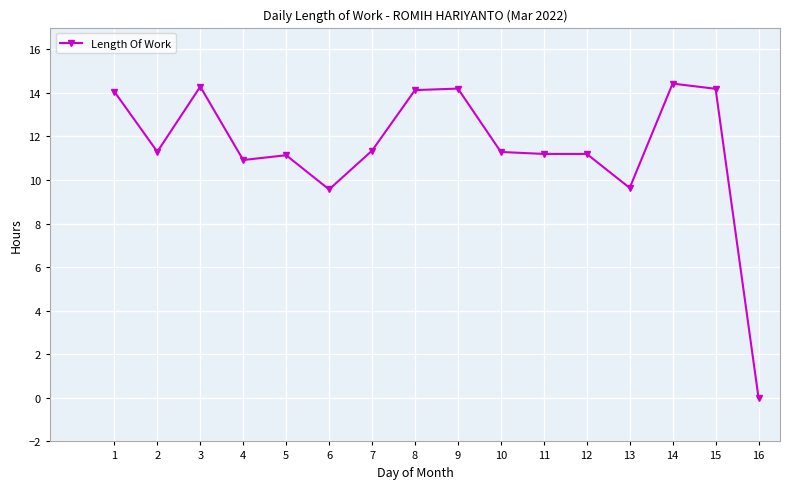

Is it true that the value at 9 is 25.5?

False